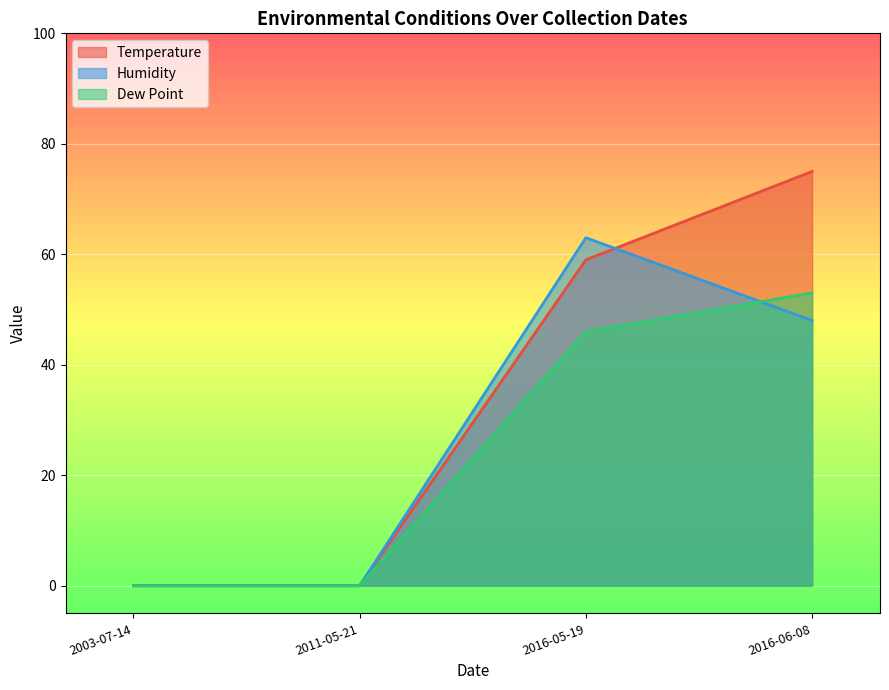

True or false: Dew Point has a value of 0 at 2003-07-14.

True